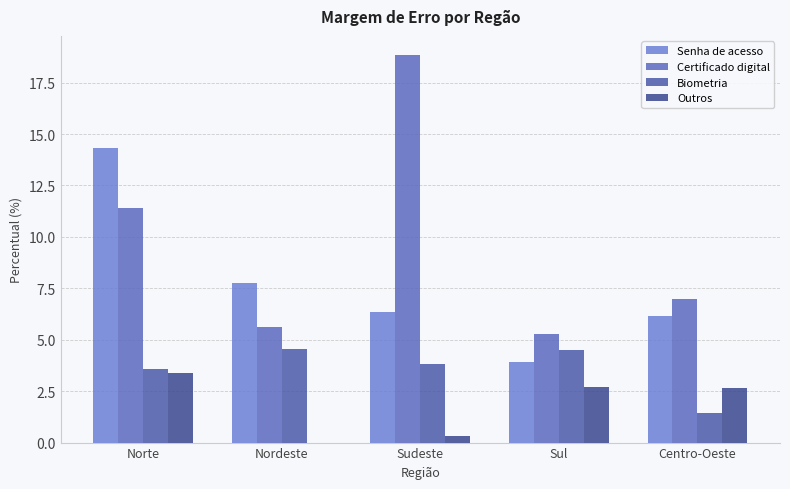

Is the value of Senha de acesso at Sudeste greater than the value of Outros at Norte?

Yes